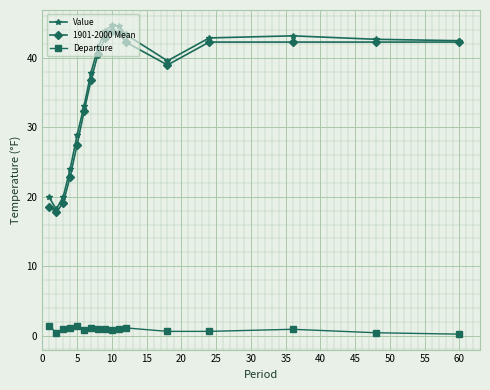

True or false: Departure and Value cross at least once.

False